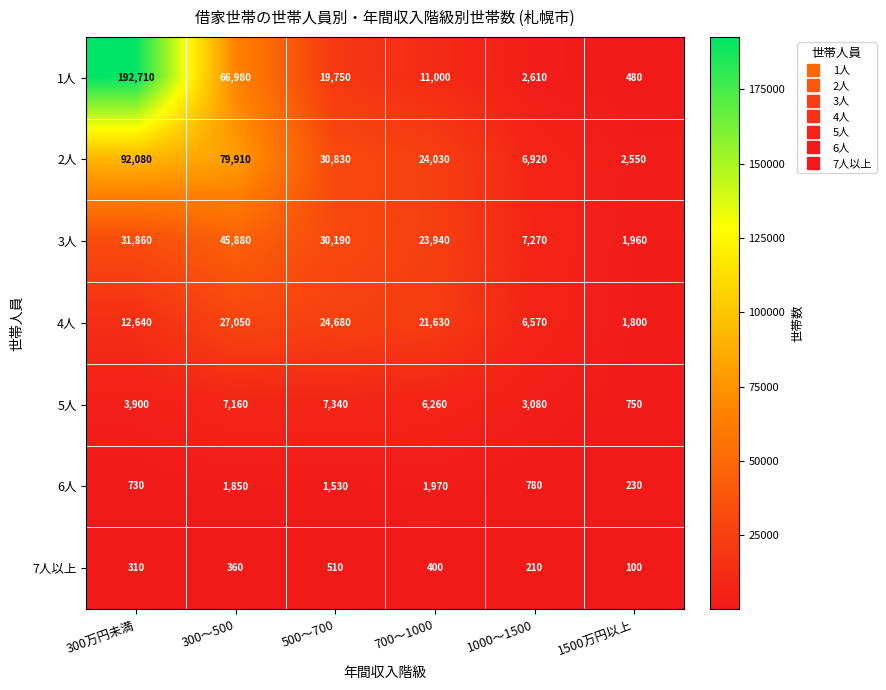

What is the approximate value of 2人 at 1000～1500?

6920